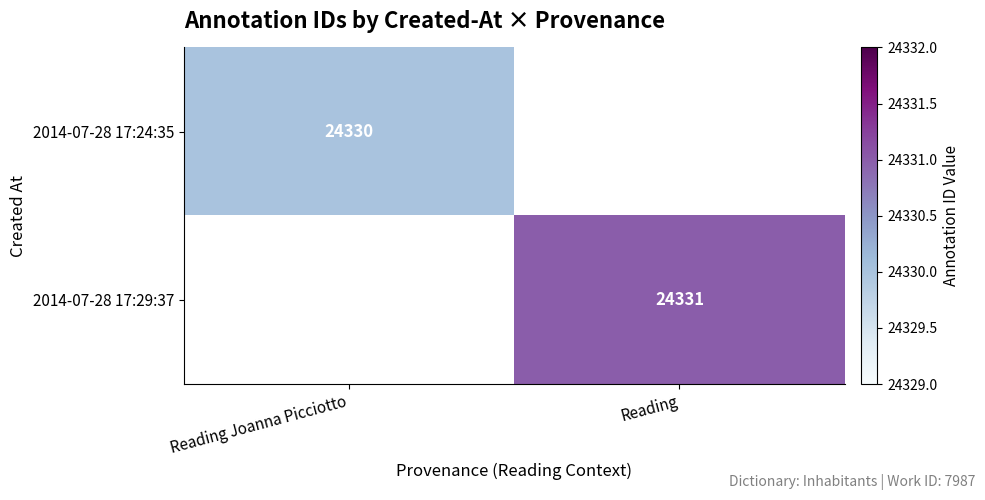

At which category does the chart reach its minimum across all series?

Reading Joanna Picciotto